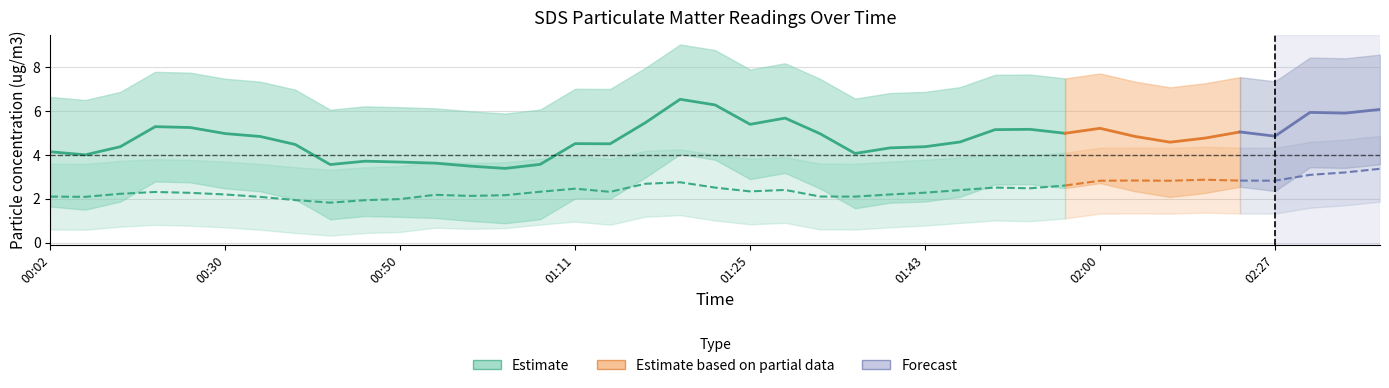

Is the value of SDS_P2 at 2022/11/25 00:54 greater than the value of SDS_P1 at 2022/11/25 02:00?

No